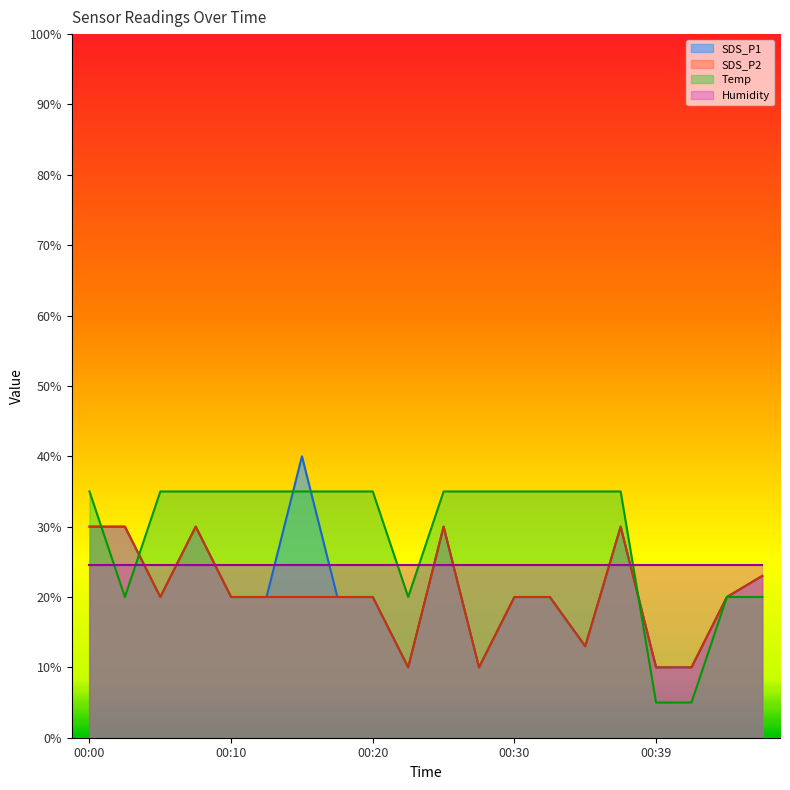

List the series in order of their peak value, lowest first.

Humidity, SDS_P2, Temp, SDS_P1